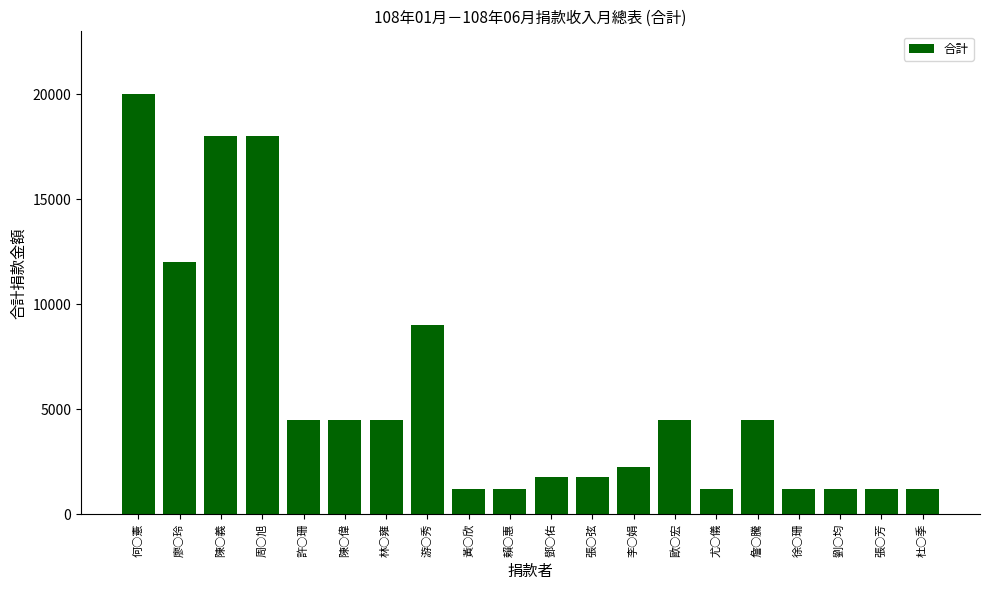

True or false: the data shows 1947 at 游○秀.

False